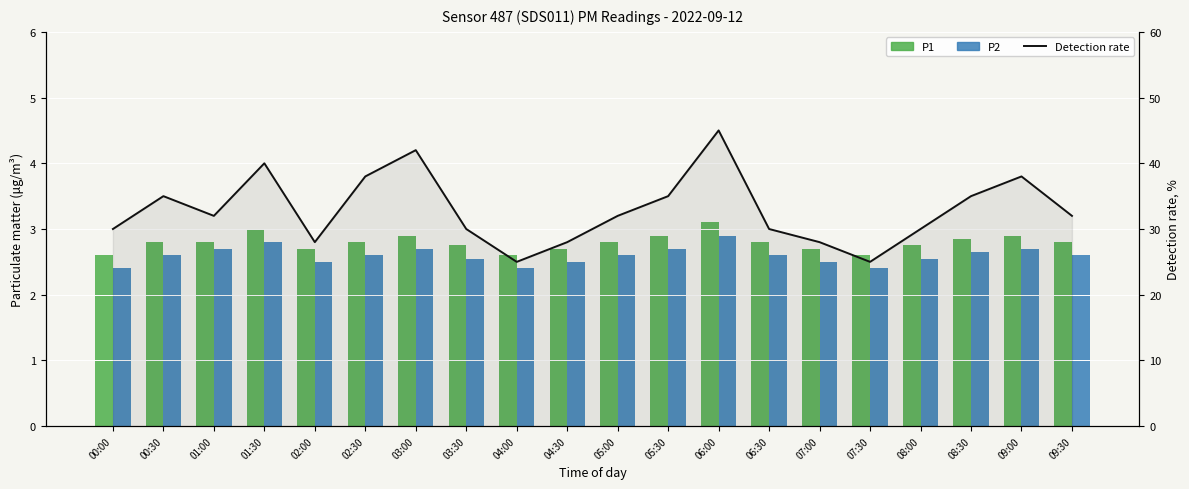

Which series has the largest total across all categories?

Detection rate